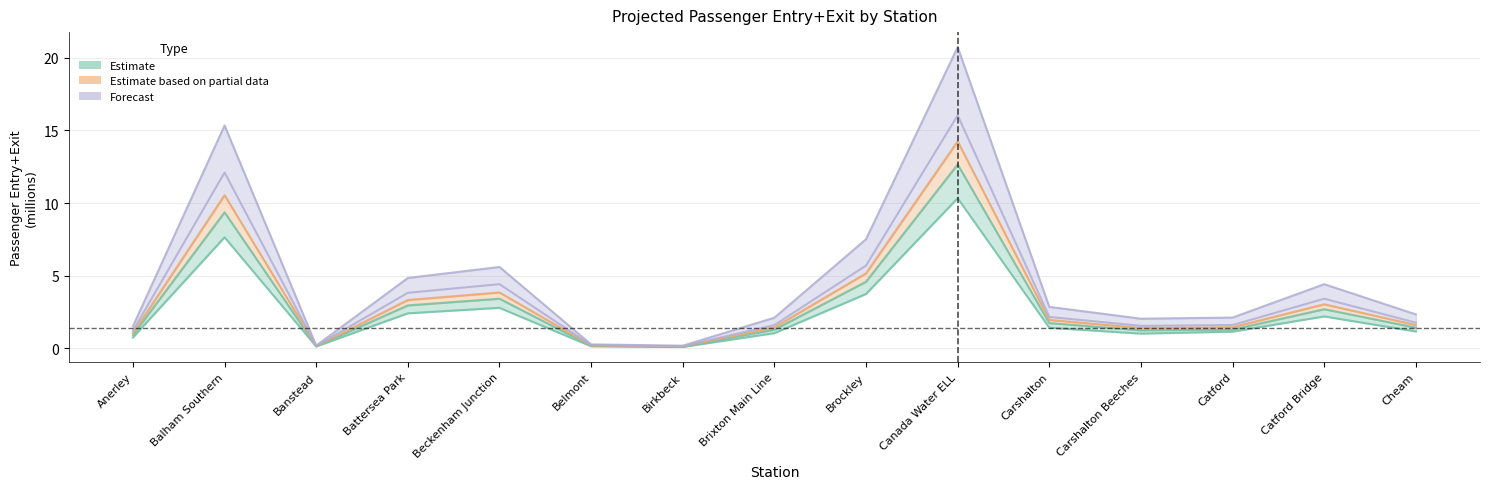

True or false: Estimate based on partial data (2031) and Estimate (2014-15) cross at least once.

False